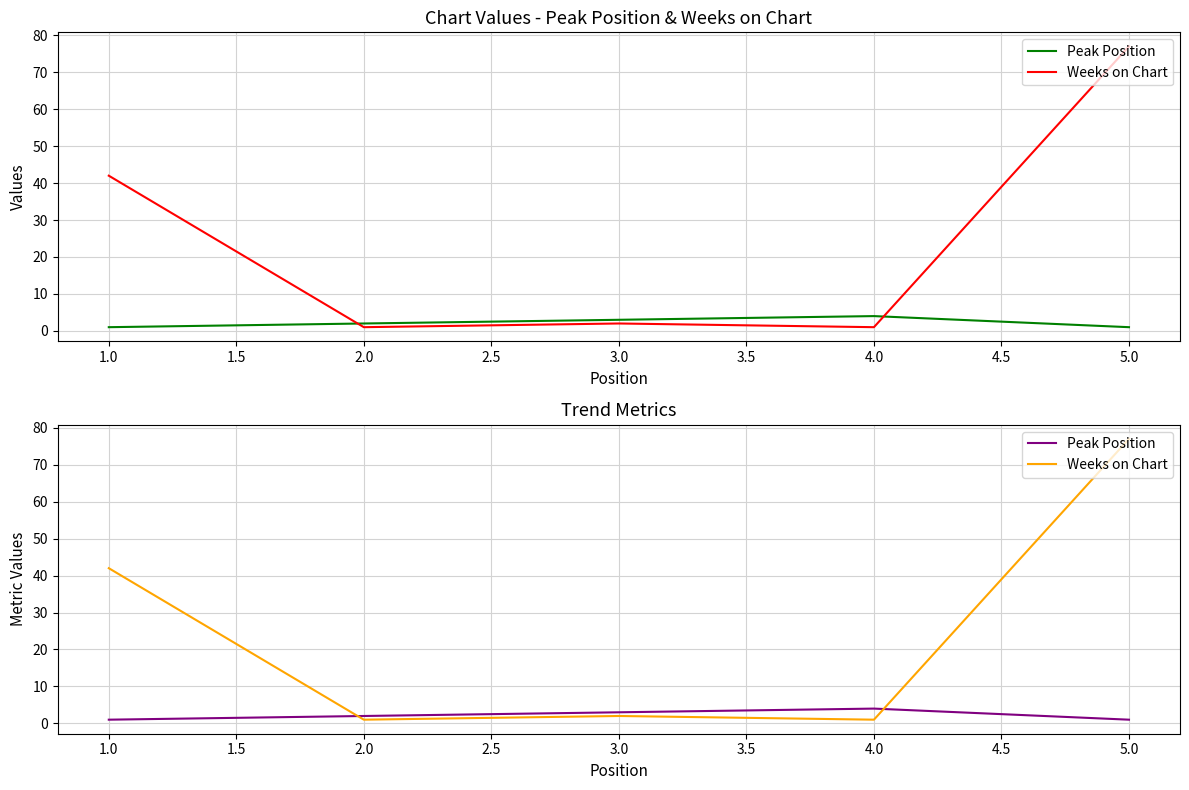

What is the minimum value for Weeks on Chart?

1